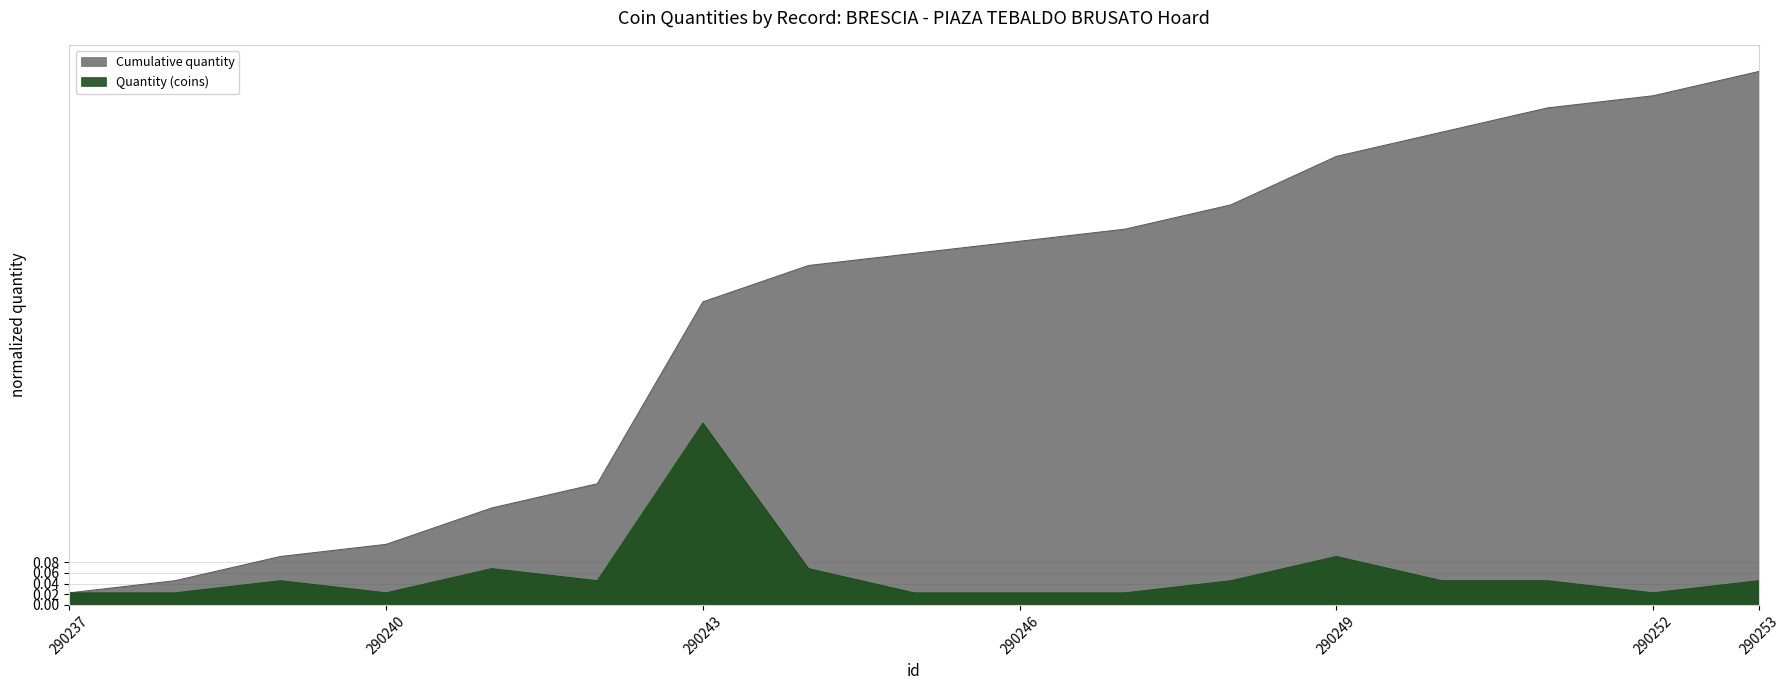

Which category has the lowest value in the Quantity (coins) series?

290237